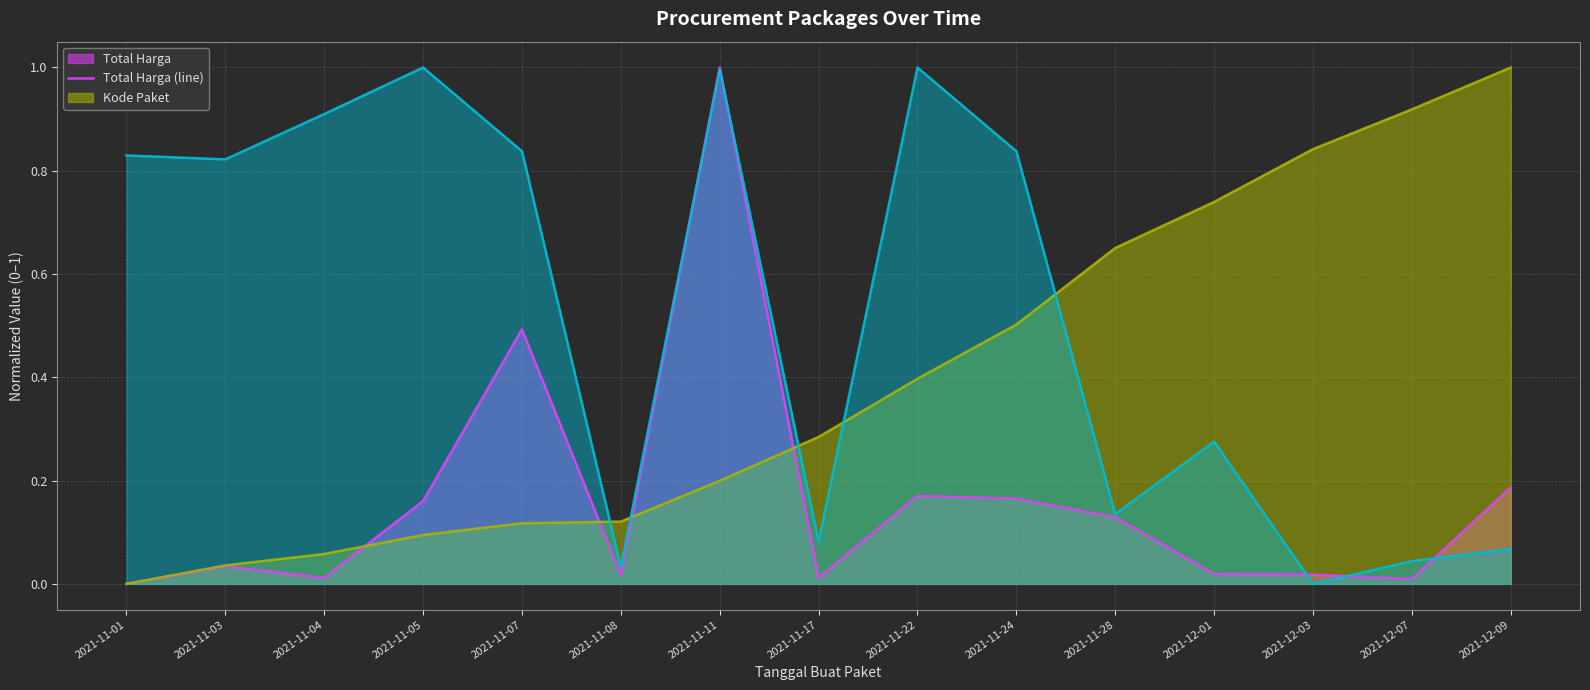

What is the value of the Kode Paket (line) point at the 8th from the left?

0.3